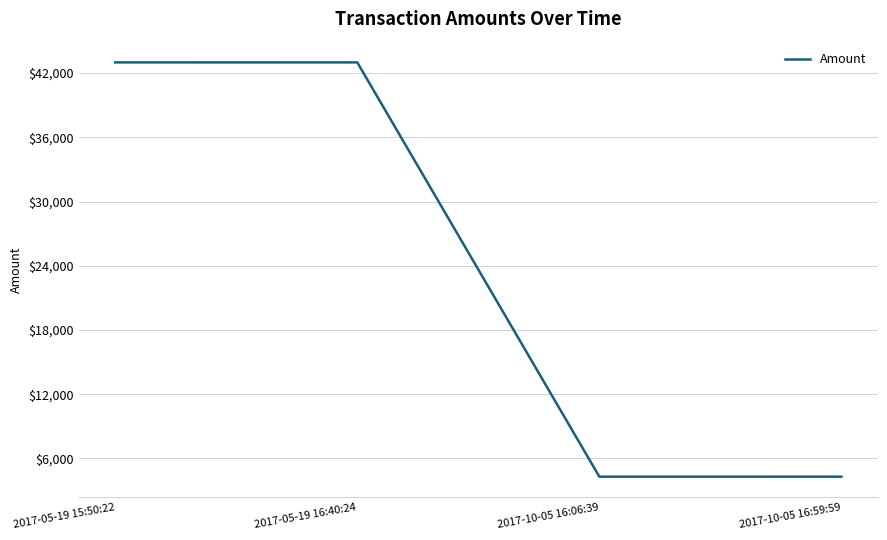

How many lines are shown in the chart?

1